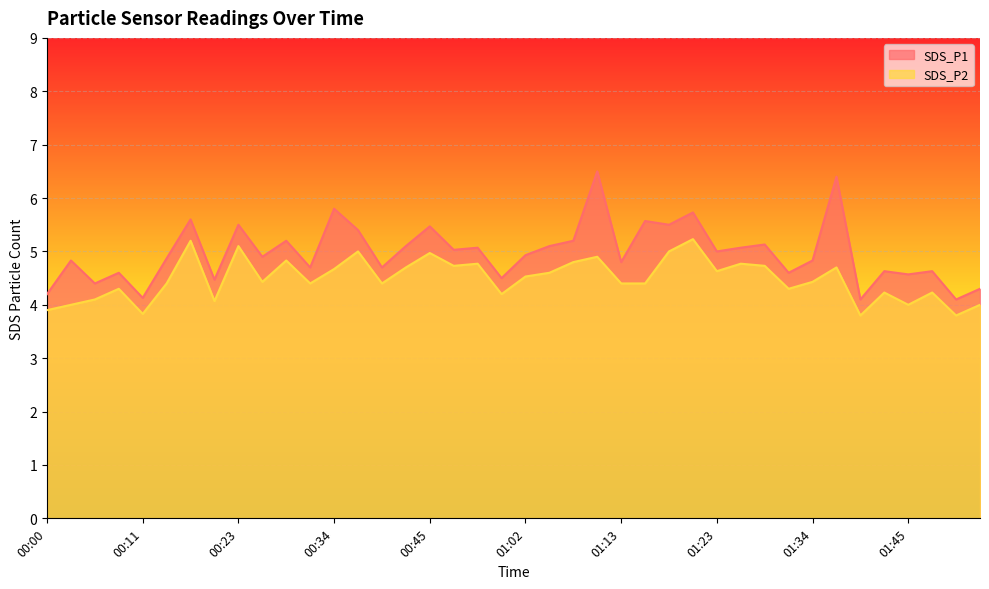

What is the lowest value of the SDS_P2 series?

3.8